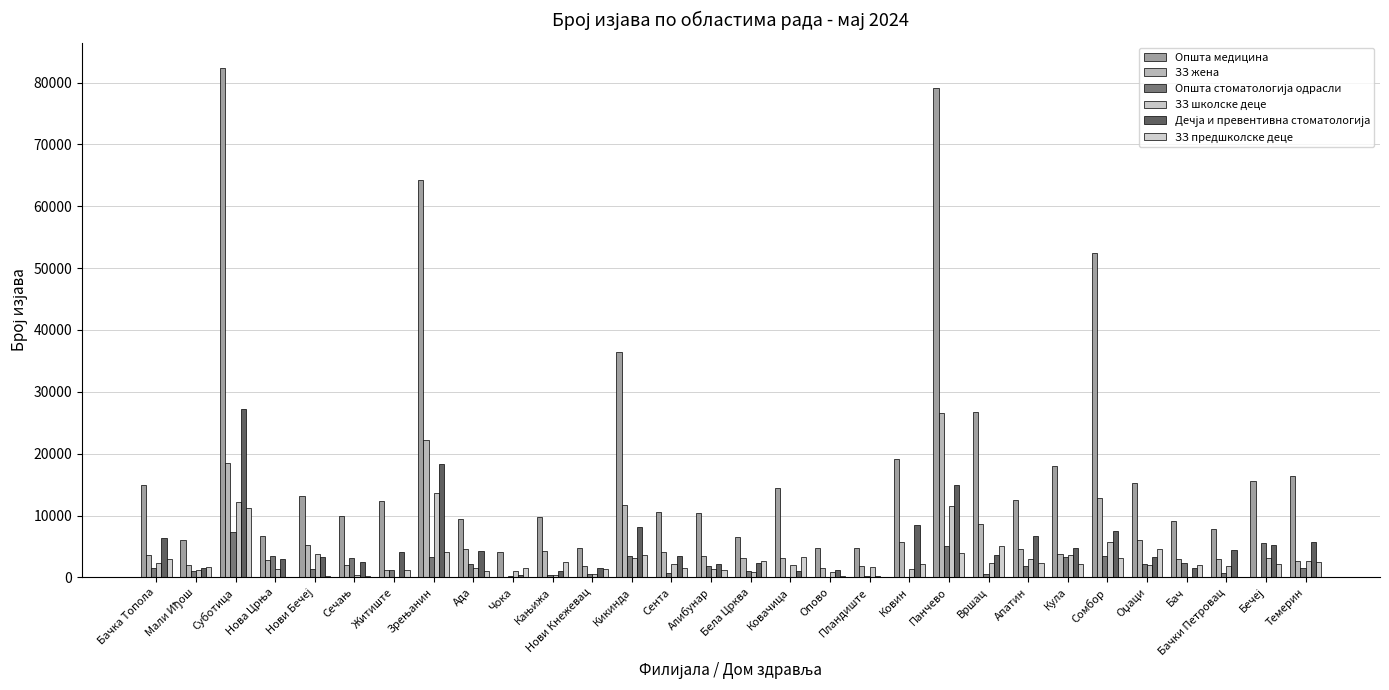

How many groups of bars are there?

30